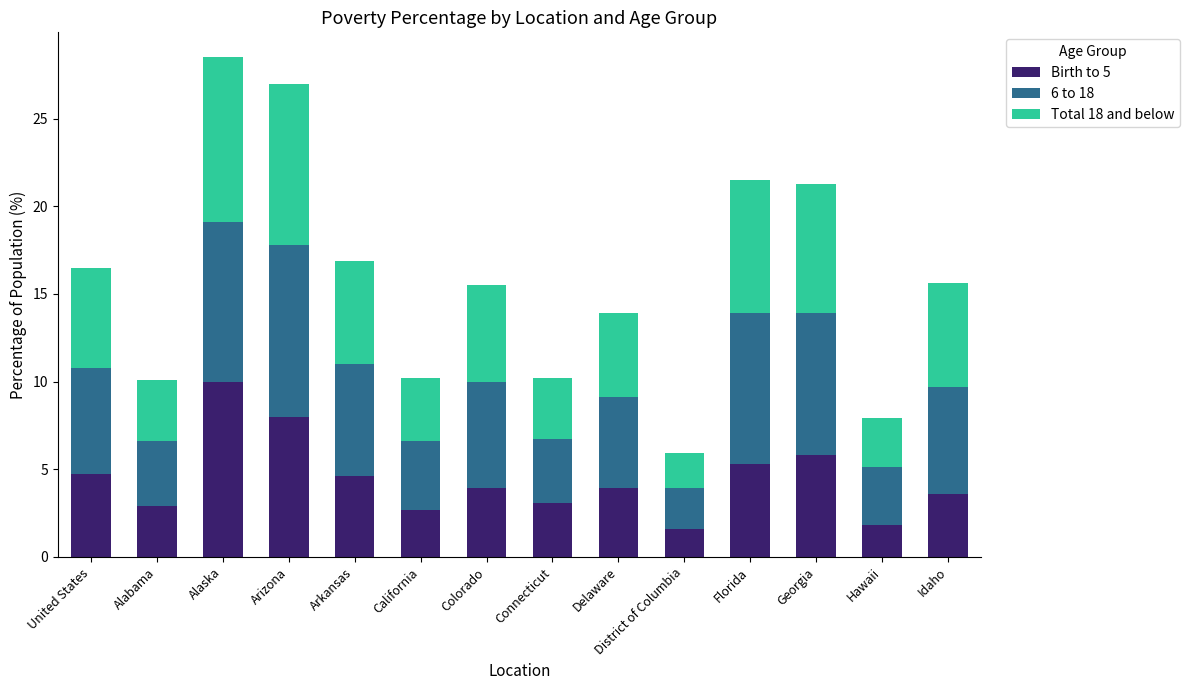

What is the maximum value for Birth to 5?

10.0